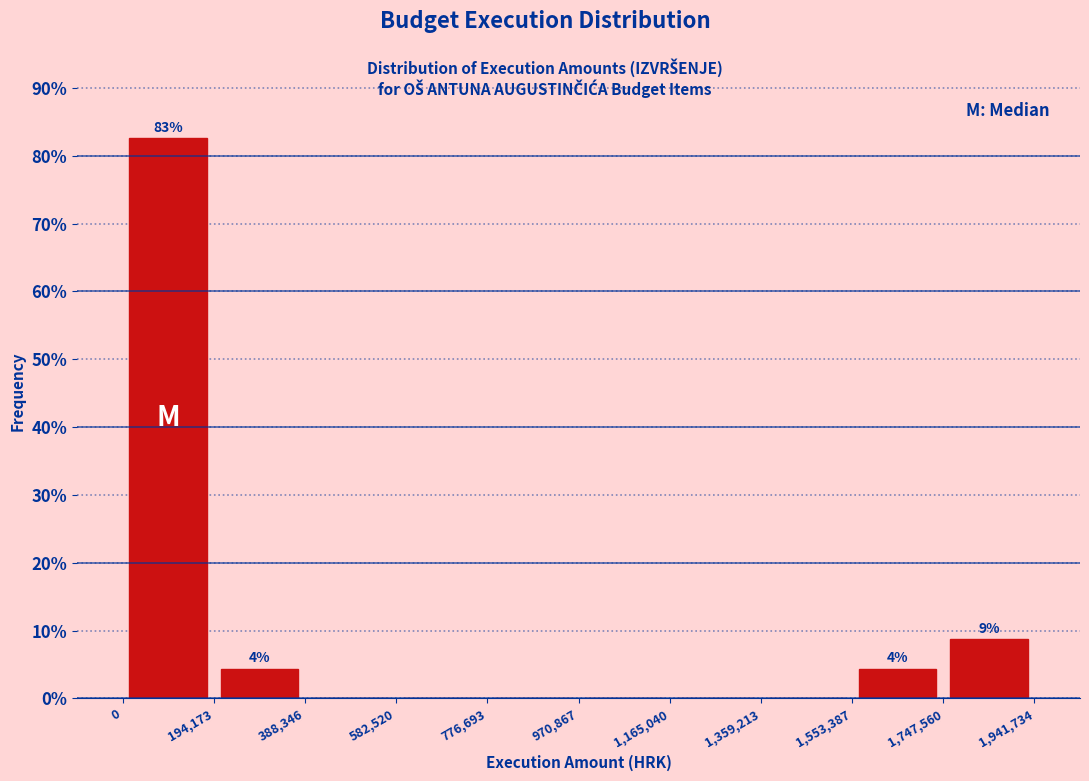

Which range on the x-axis has the tallest bar?

0 to 194,173